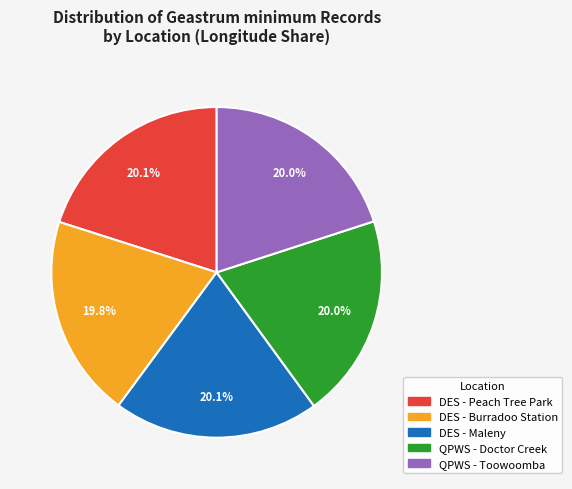

What percentage is the DES - Maleny slice, to the nearest percent?

20%